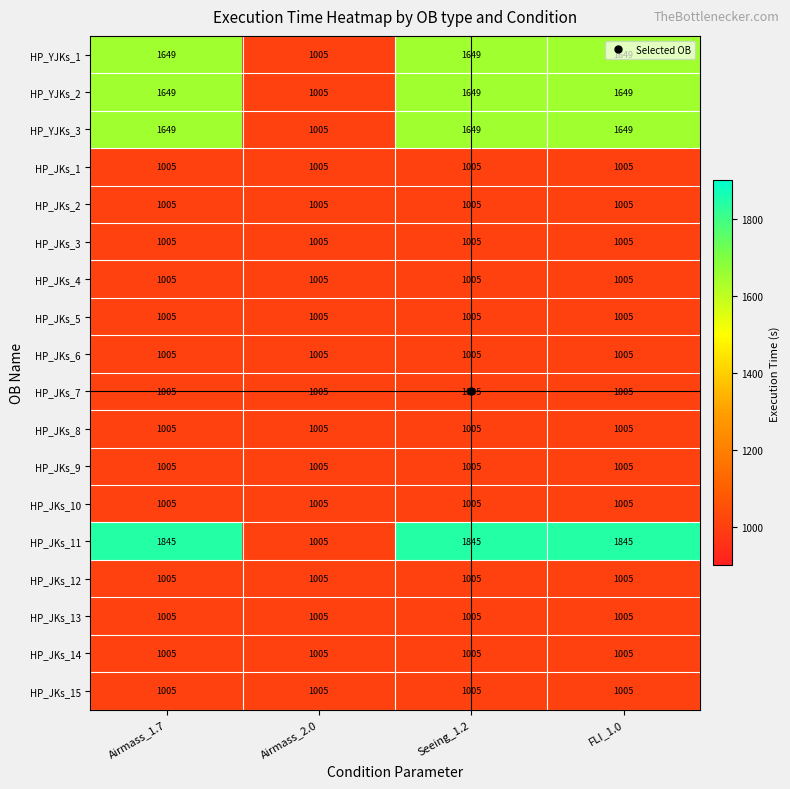

What is the total value across all series at FLI_1.0?

20862